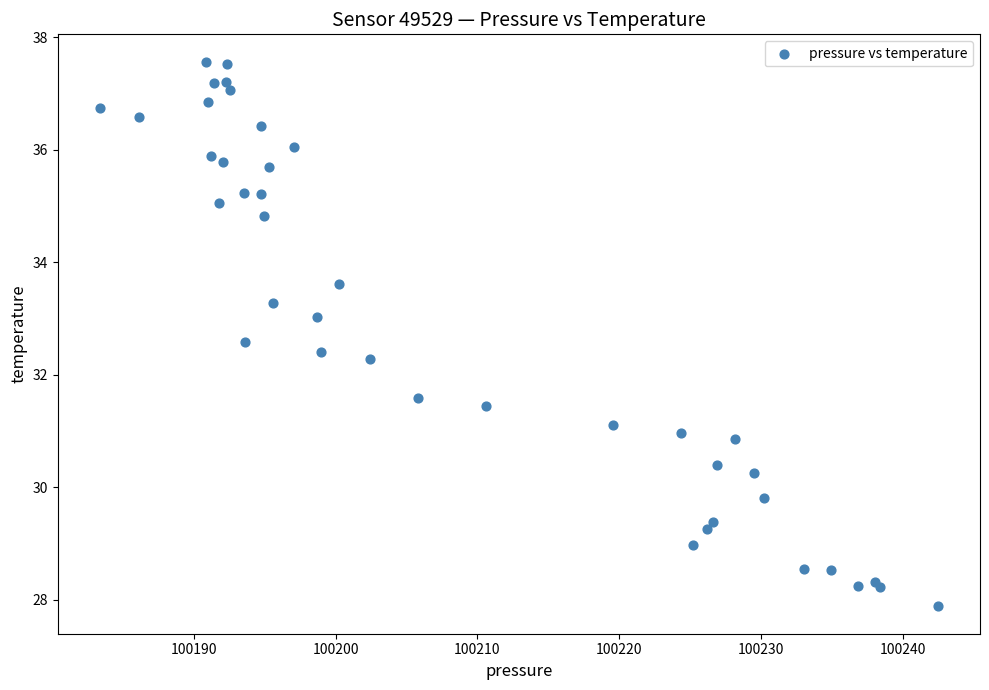

What Y value in the scatter plot is closest to 32?

32.3